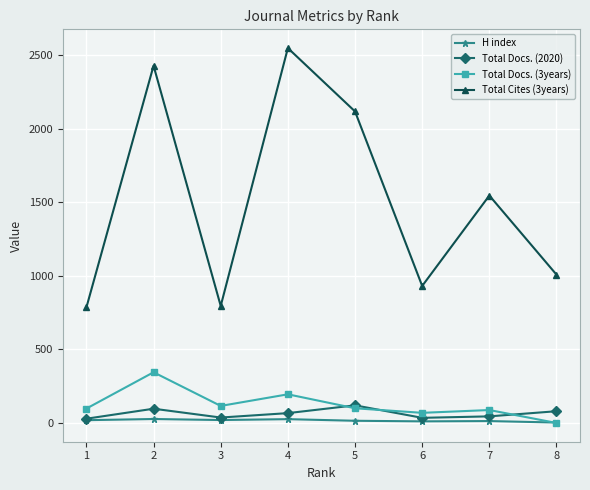

What is the average value of the Total Cites (3years) series?

1521